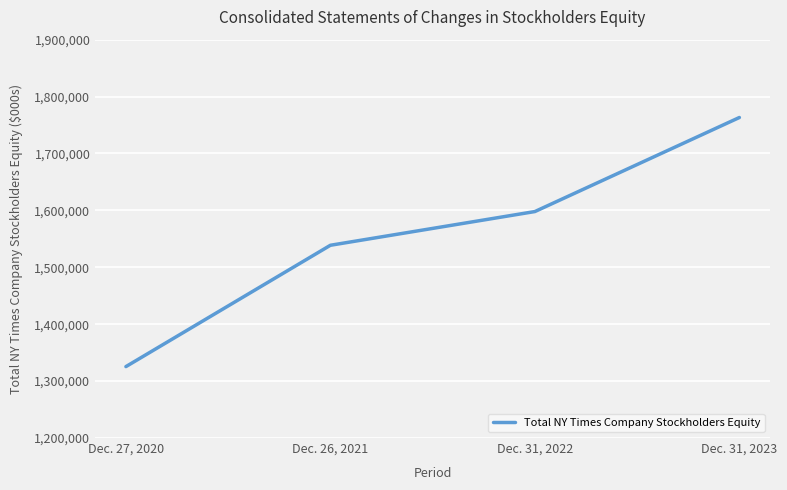

What is the approximate value at Dec. 27, 2020, to the nearest 100?

1325500